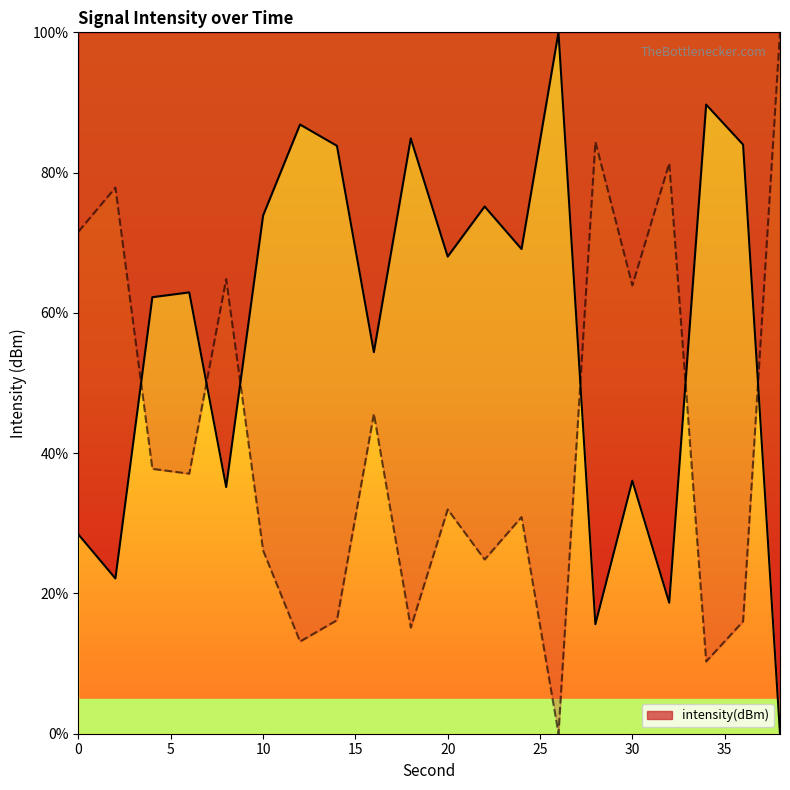

Which label corresponds to the smallest value in the chart?

38